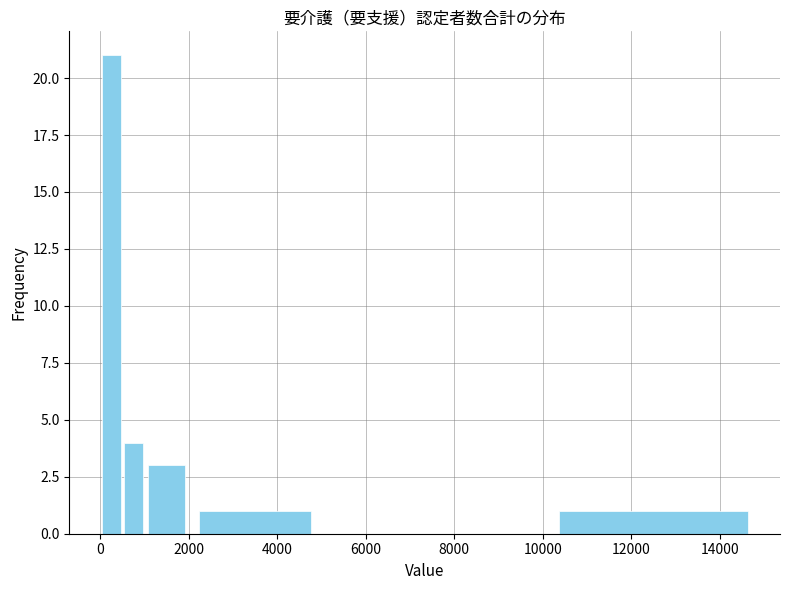

Around what value on the x-axis is the tallest bar? Give the approximate position of its centre, as read against the axis.

200